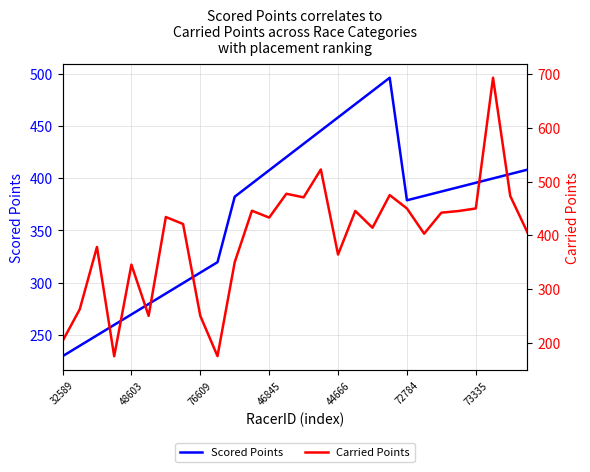

Reading right to left, extract all data points from this chart.

Scored Points: 408.2	404.0	399.8	395.6	391.4	387.3	383.1	378.9	496.1	483.5	470.8	458.2	445.5	432.9	420.3	407.6	395.0	382.3	319.7	309.7	299.7	289.7	279.7	269.7	259.7	249.7	239.7	229.7
Carried Points: 405.4	473.1	693.3	450.0	445.2	442.1	403.0	450.0	474.8	414.1	445.3	364.1	522.5	470.6	477.3	432.9	445.8	350.0	175.0	250.0	421.0	434.0	250.0	345.4	174.8	378.3	262.3	202.9